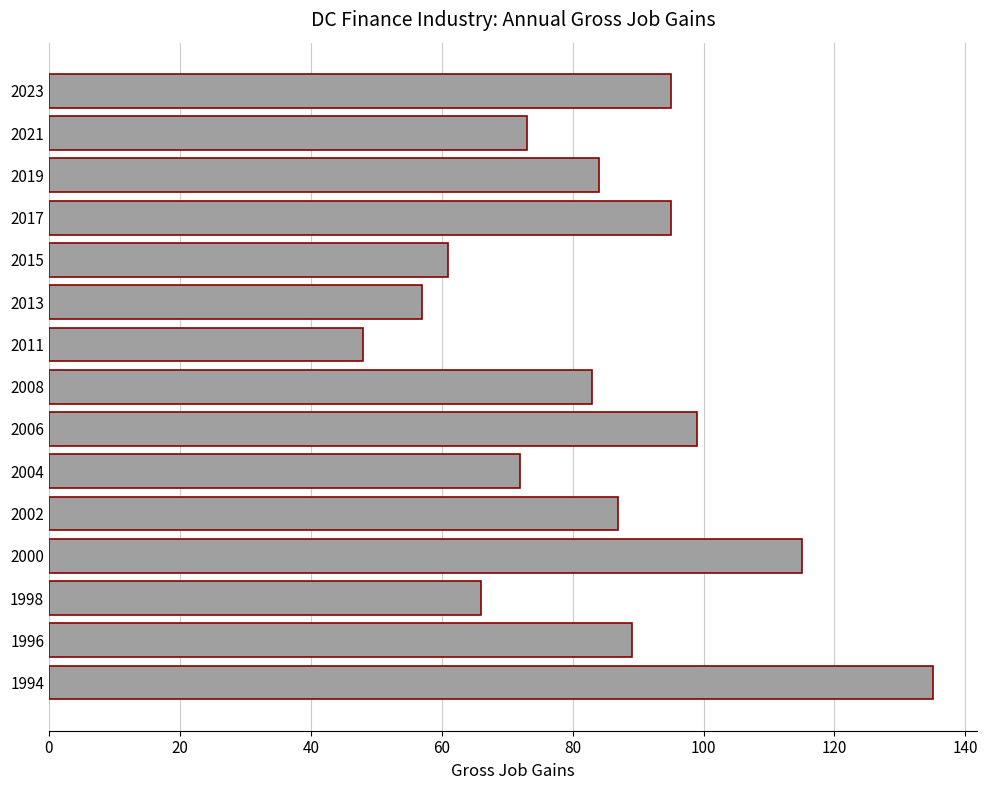

What is the ratio of the value at 1994 to the value at 2000?

1.2